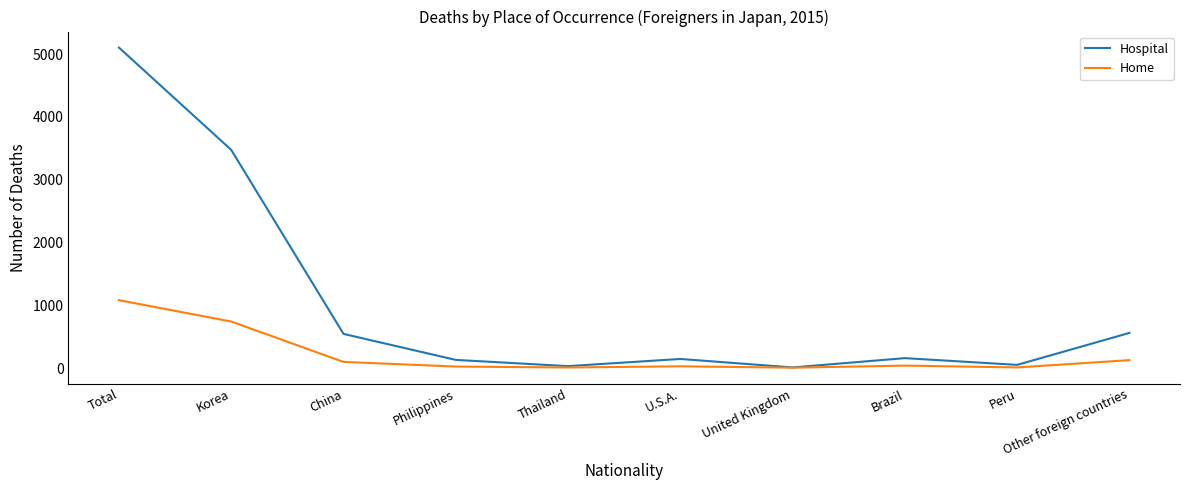

Where is Hospital nearest to the value 2556?

Korea